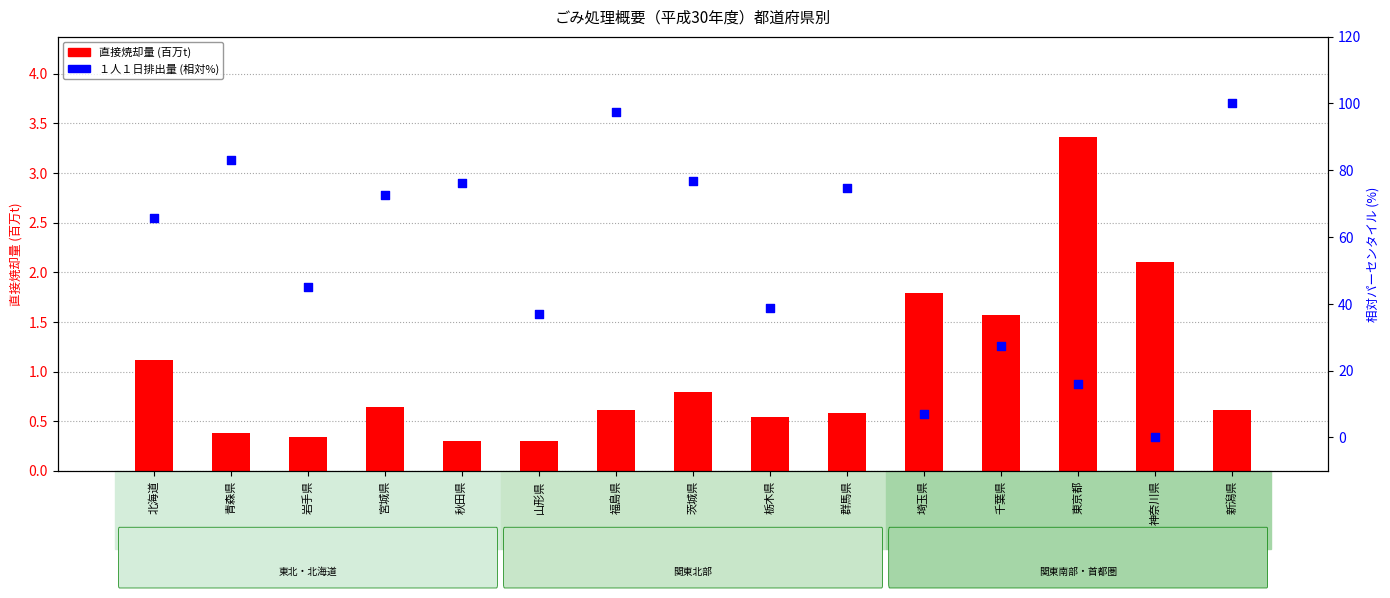

What is the total value across all series at 北海道?

66.7